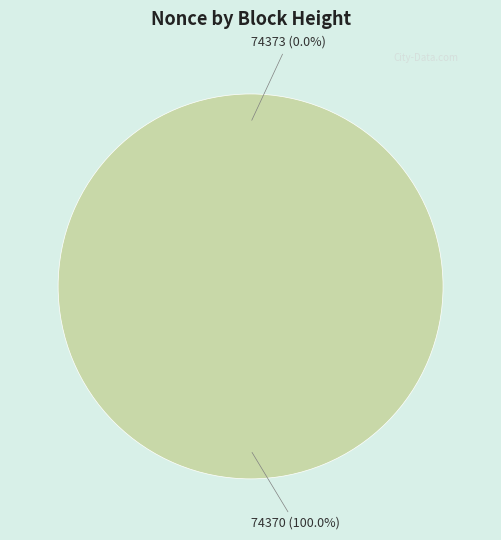

Count the number of slices in the pie.

2